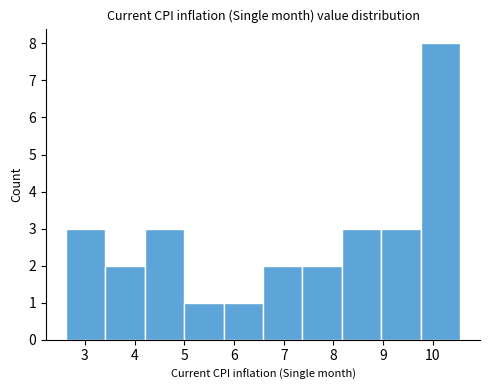

Over which range of the x-axis is the bar tallest?

9.8 to 10.6